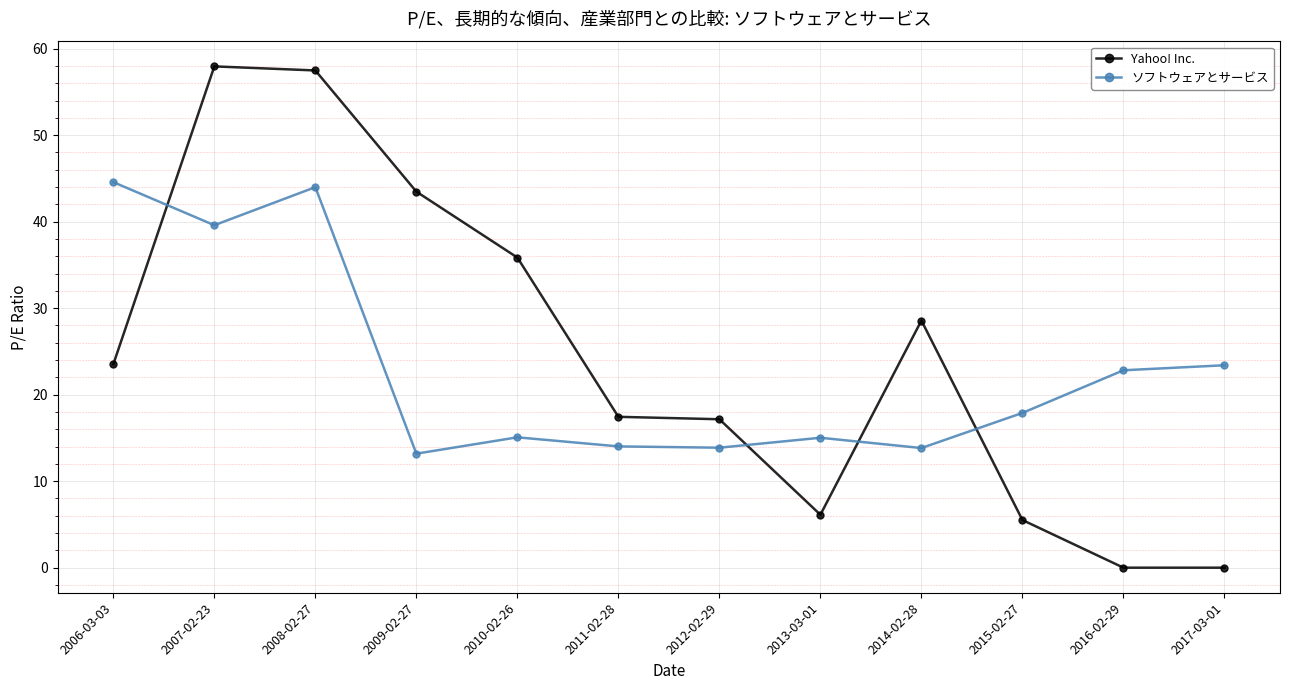

Rank the series at 2008-02-27 from highest to lowest value.

Yahoo! Inc., ソフトウェアとサービス